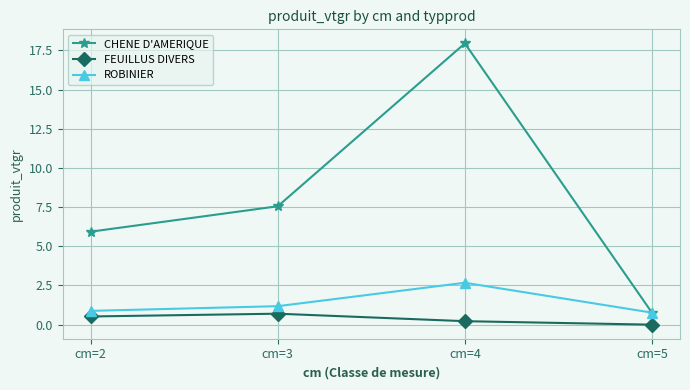

Read the ROBINIER value at cm=4.

2.7